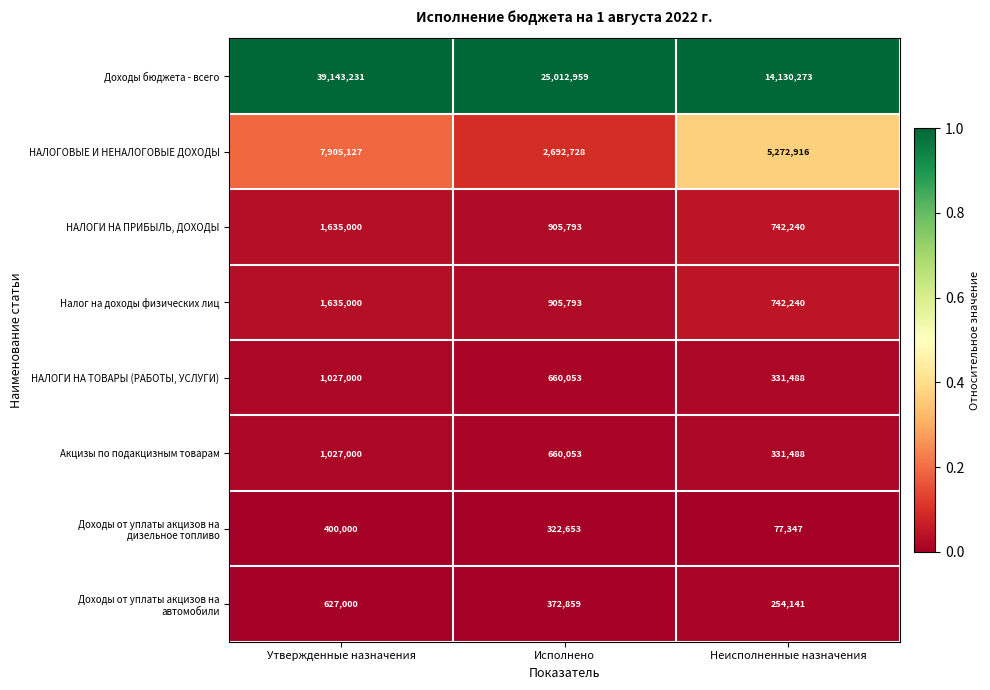

Between Исполнено and Неисполненные назначения, which series saw the biggest shift?

Доходы бюджета - всего